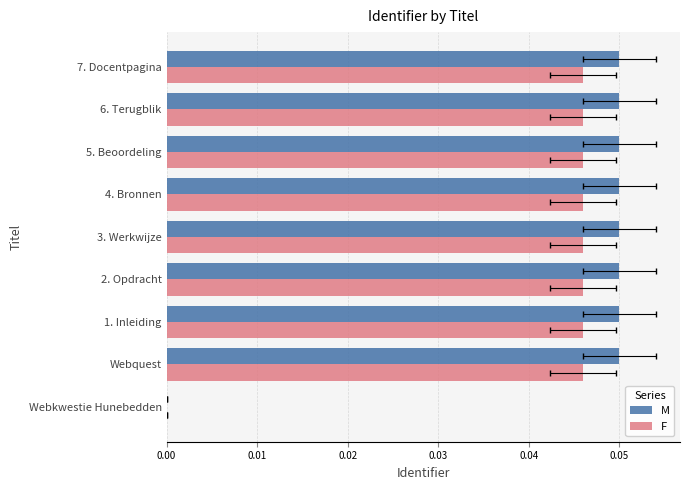

Which has a higher value, 4. Bronnen or Webquest?

4. Bronnen